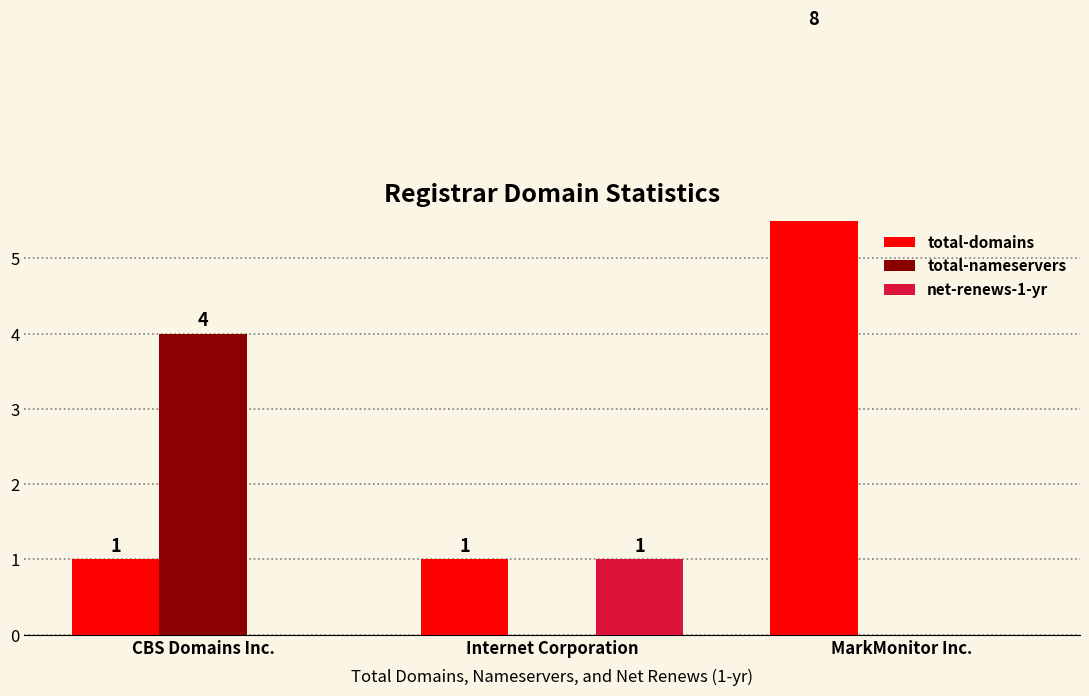

At which label is total-nameservers closest to 2?

CBS Domains Inc.